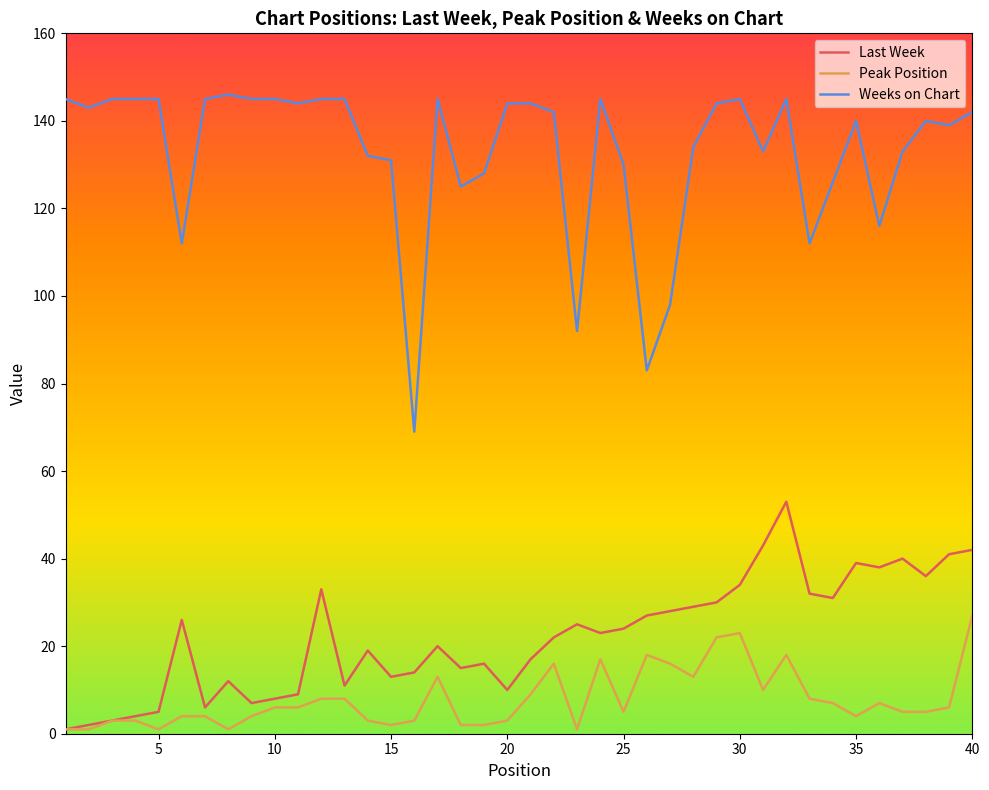

Which series has the largest range (max minus min)?

Weeks on Chart